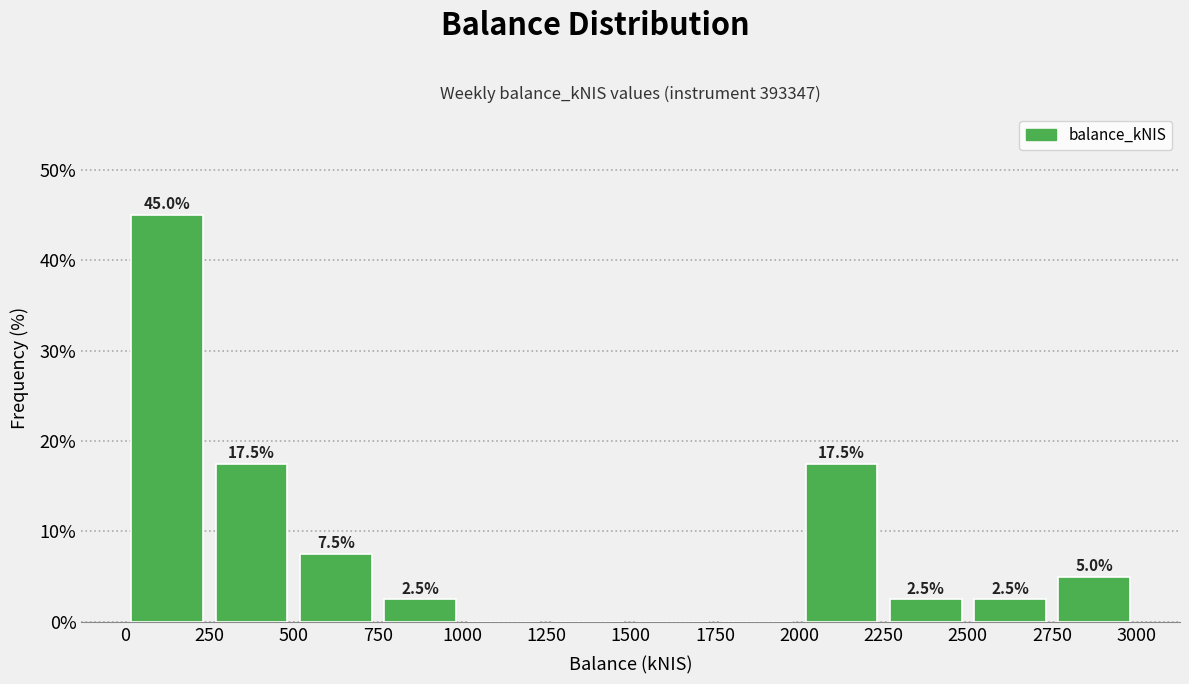

Over which range of the x-axis is the bar tallest?

0 to 250